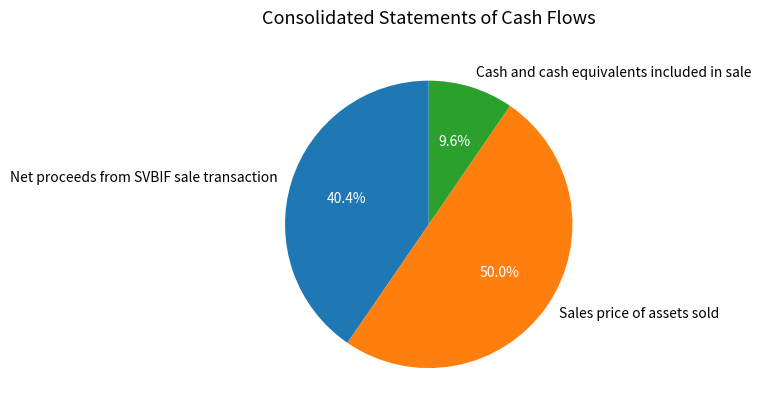

Does Cash and cash equivalents included in sale account for over 50% of the chart?

No